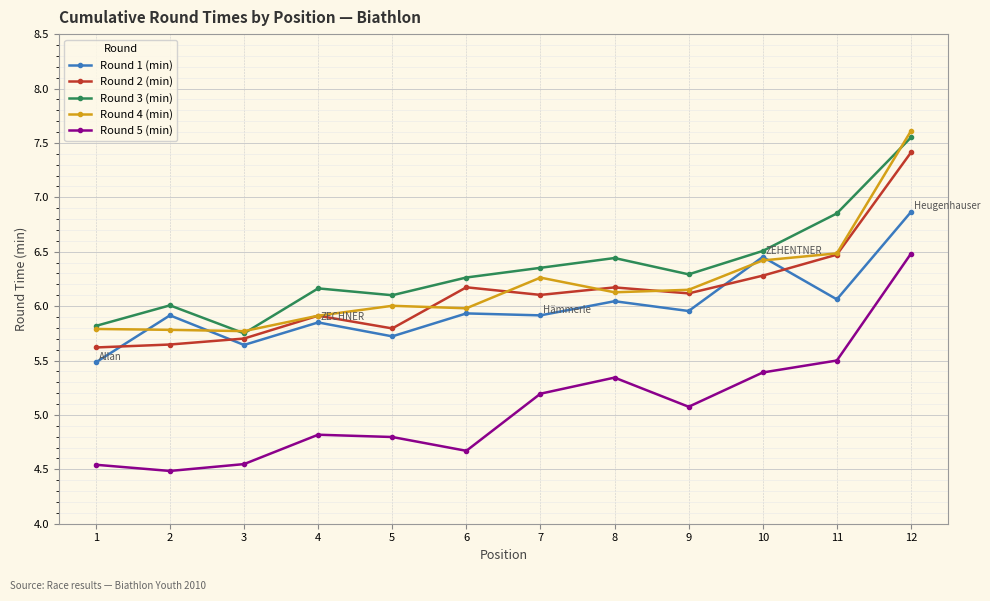

Is it true that Round 4 (min) equals 8.5 at 7?

False